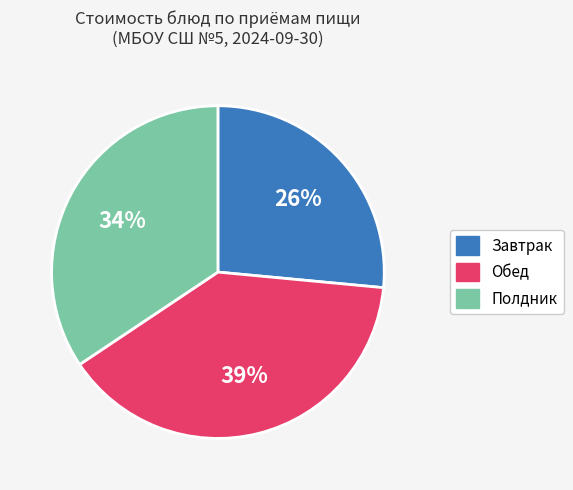

To the nearest percent, what is the average slice percentage?

33%